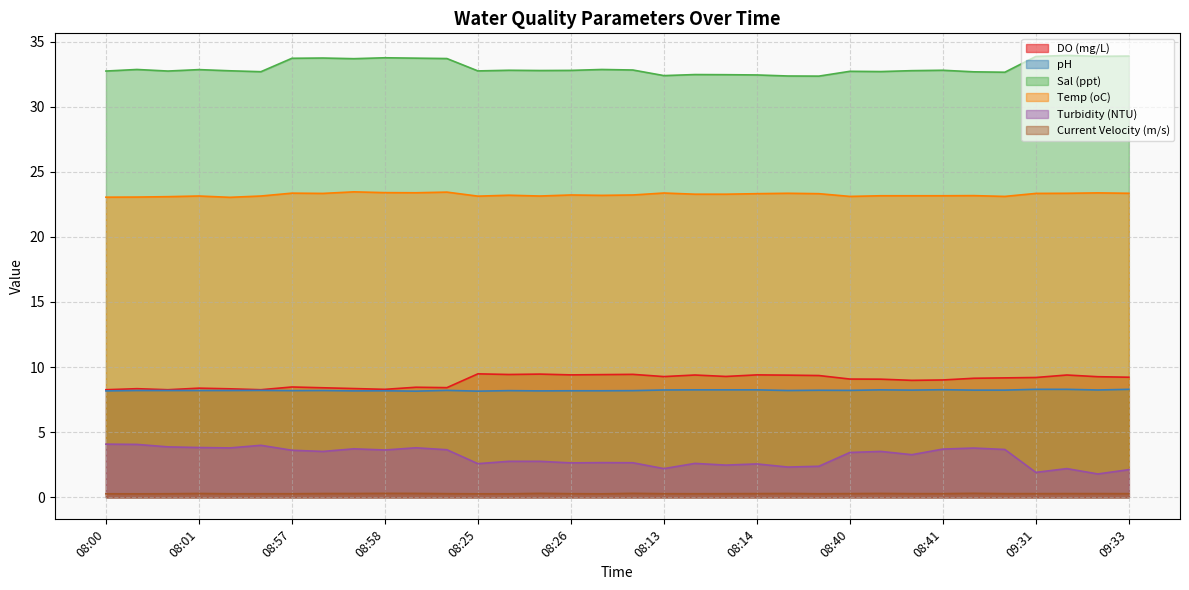

True or false: Temp (oC) and DO (mg/L) cross at least once.

False